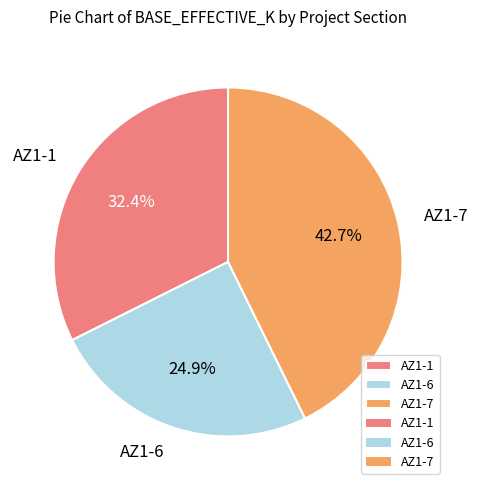

What percentage is the AZ1-7 slice, to the nearest percent?

43%